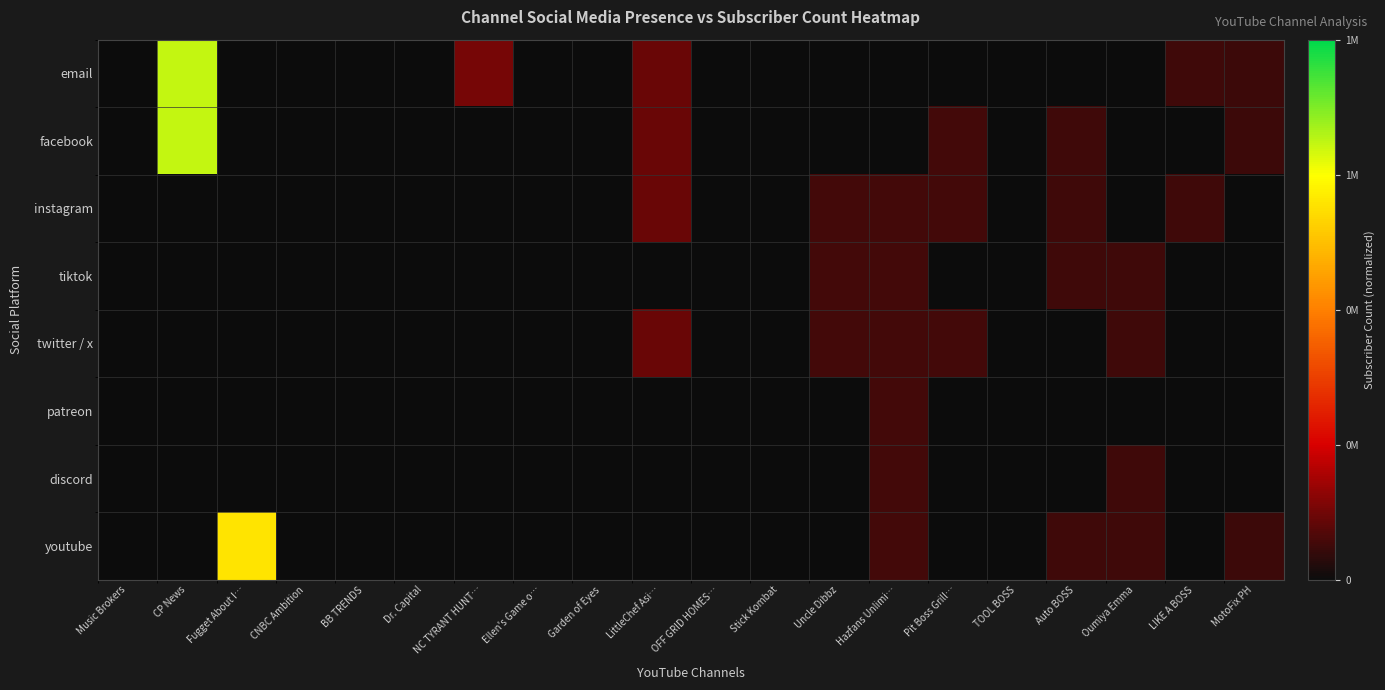

What is the spread (max minus min) of values at Pit Boss Grill…?

0.1